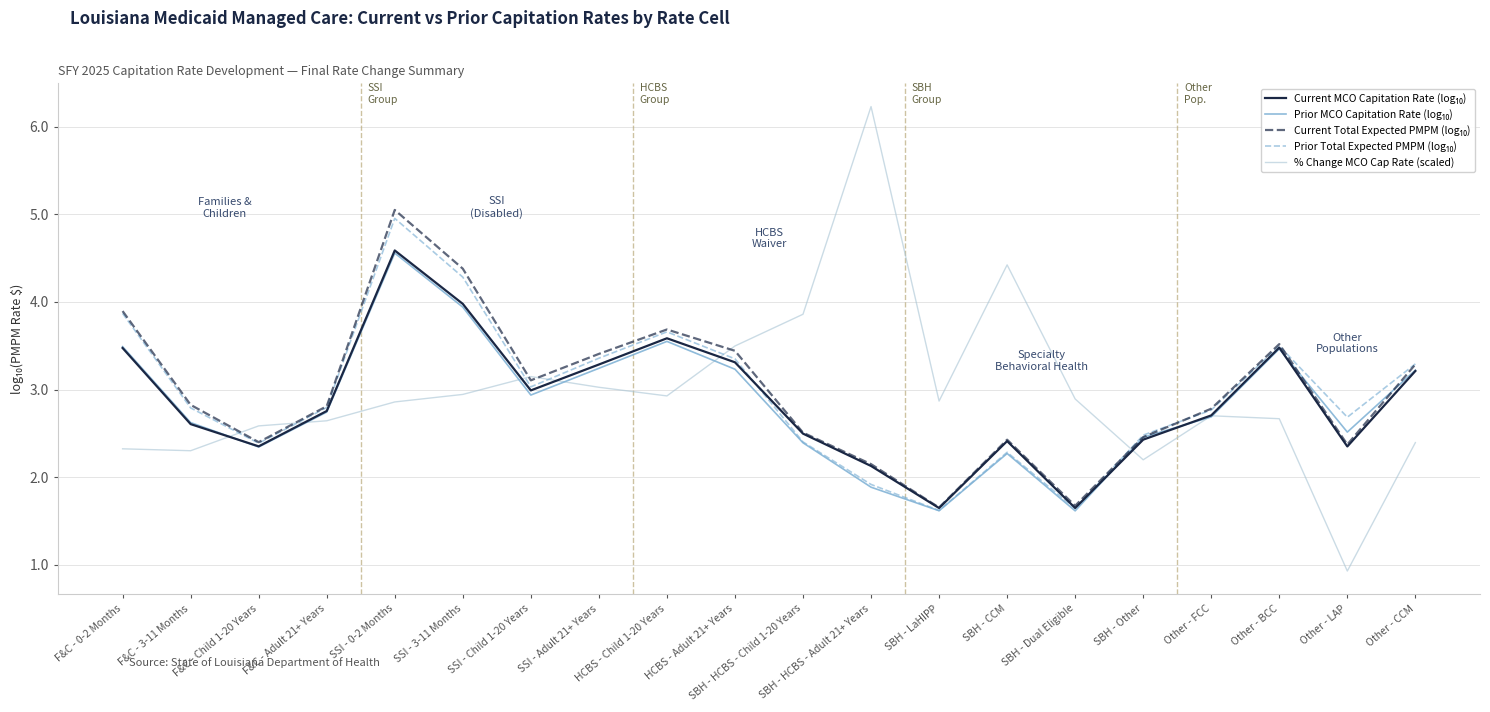

What is the approximate value of % Change MCO Cap Rate (scaled) at Other - BCC?

2.7